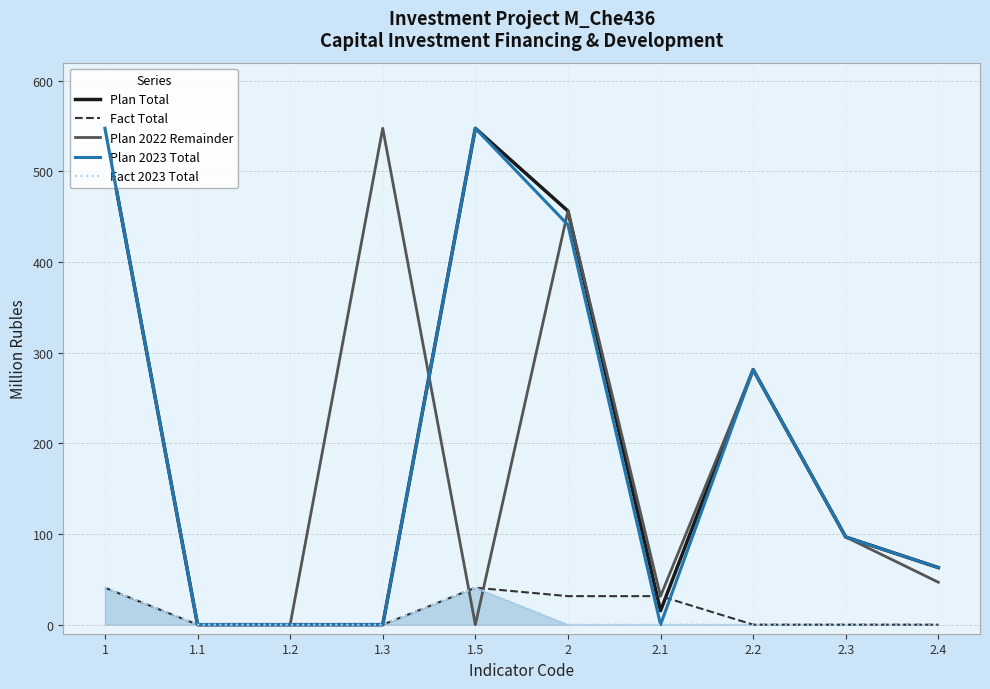

Does the chart have visible grid lines?

Yes